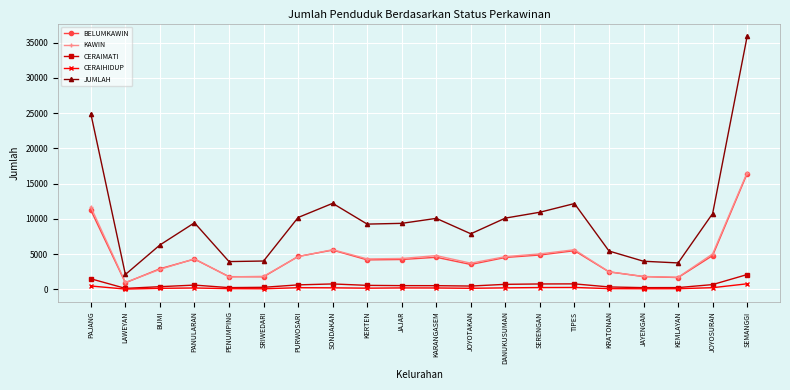

What are all the series names shown in the legend?

BELUMKAWIN, KAWIN, CERAIMATI, CERAIHIDUP, JUMLAH